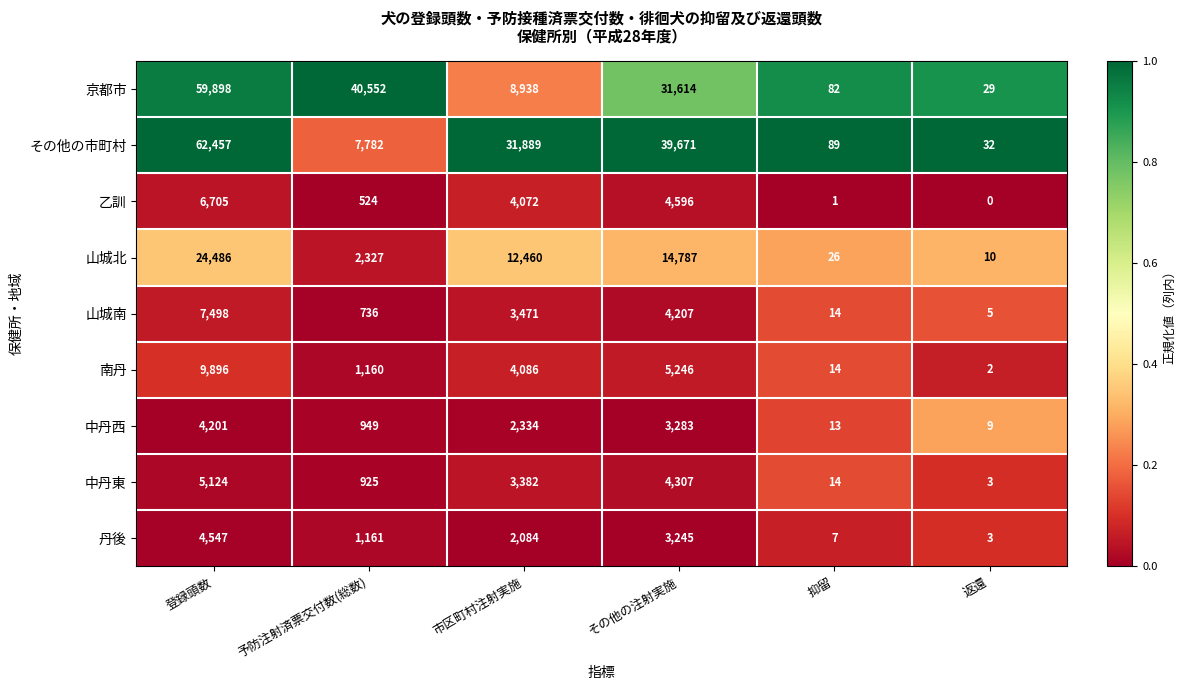

Where is 京都市 nearest to the value 29963?

その他の注射実施